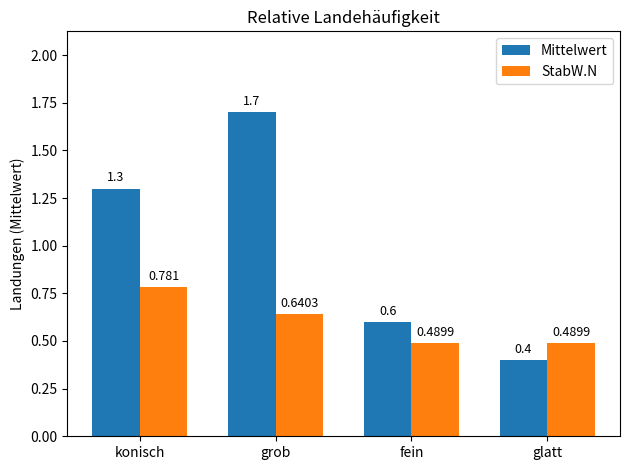

Is it true that Mittelwert equals 0.4 at glatt?

True